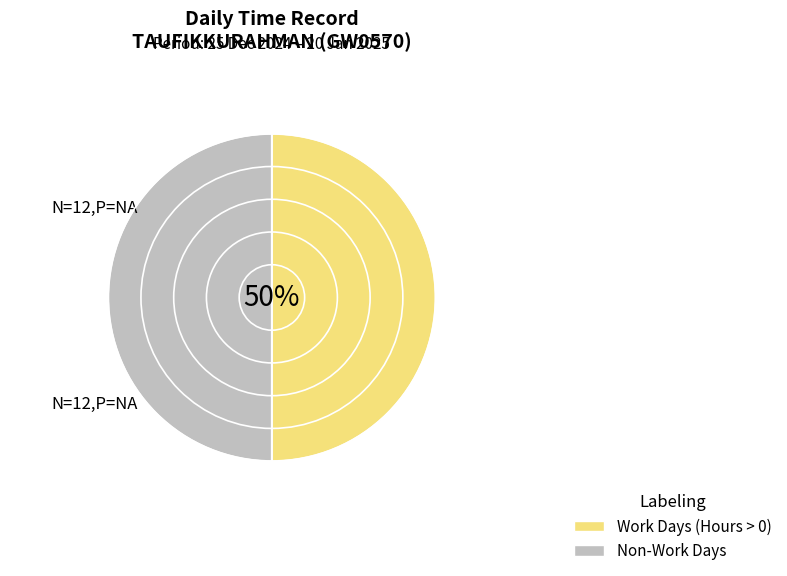

To the nearest percent, what is the average slice percentage?

50%